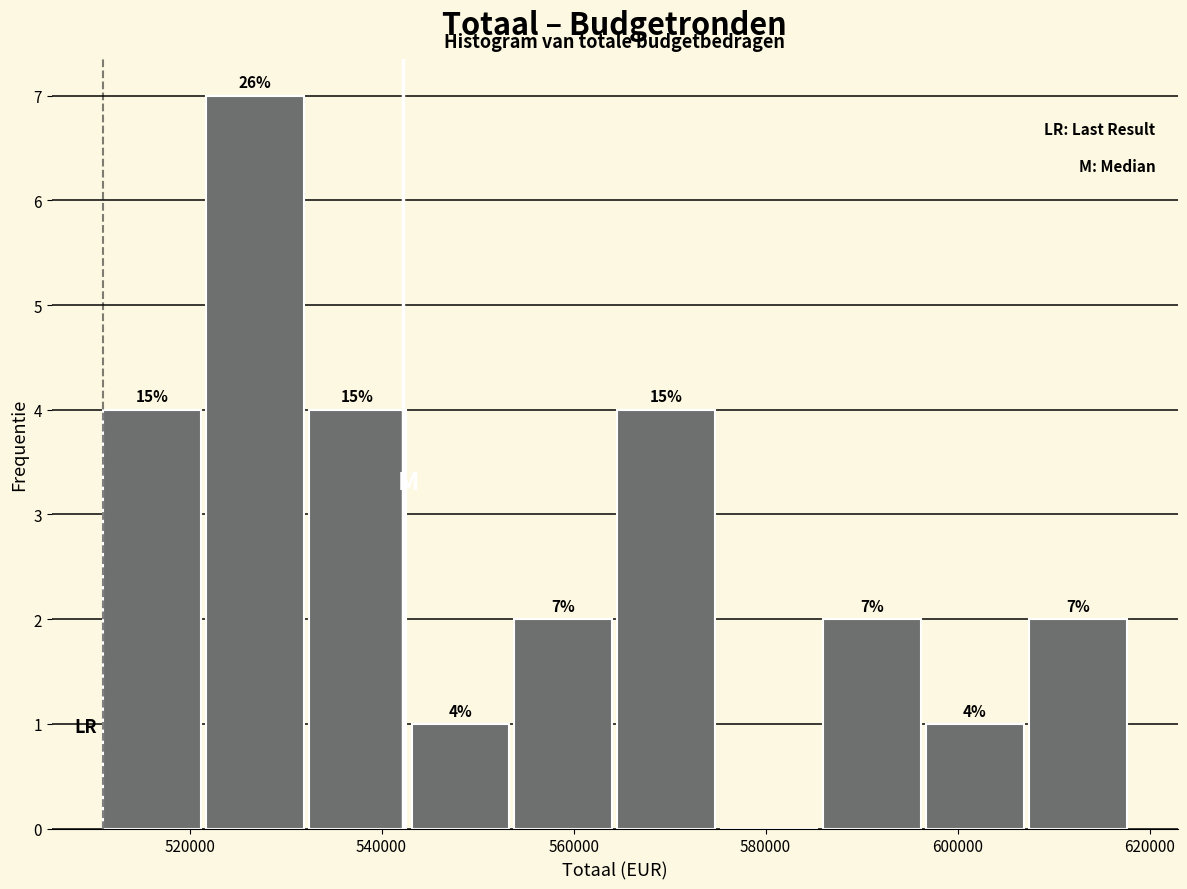

Which range on the x-axis has the tallest bar?

522000 to 532000